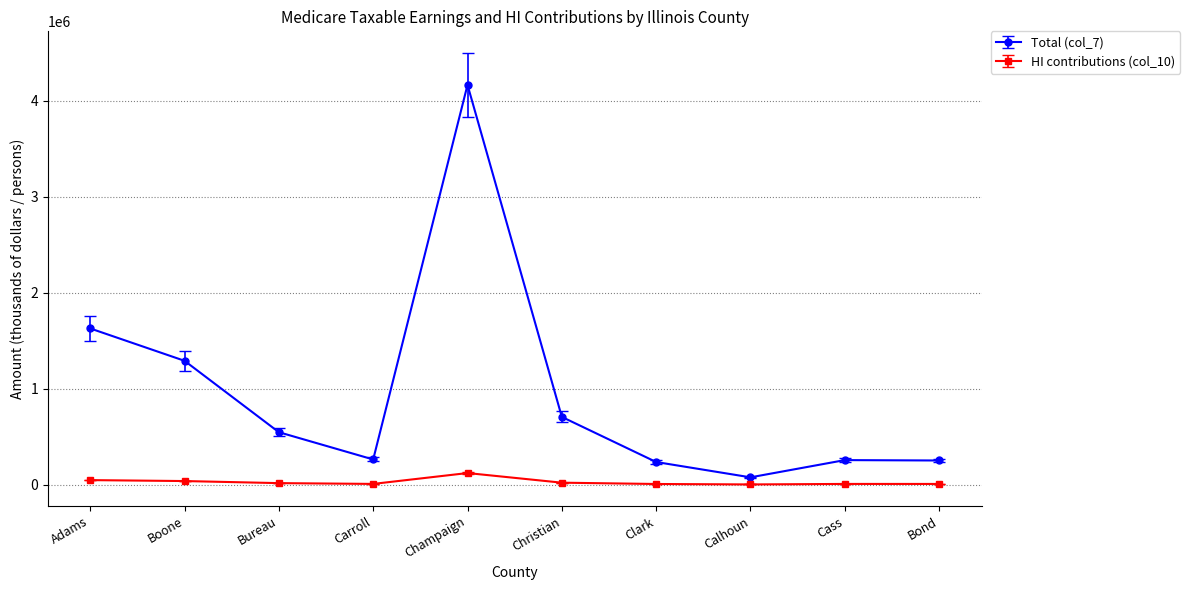

Which series changed the most between Champaign and Calhoun?

Total (col_7)